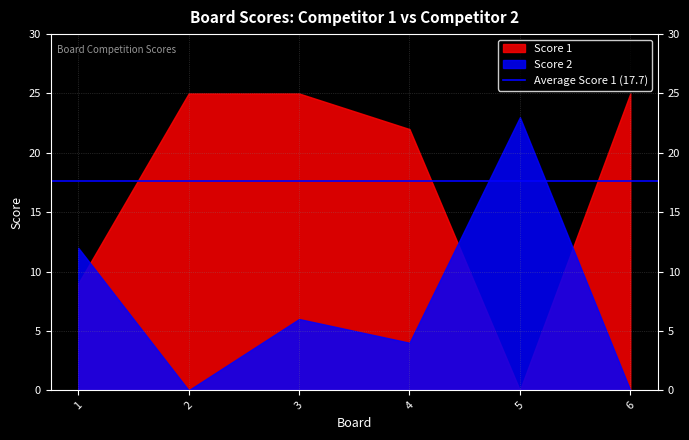

Which series has the largest range (max minus min)?

Score 1